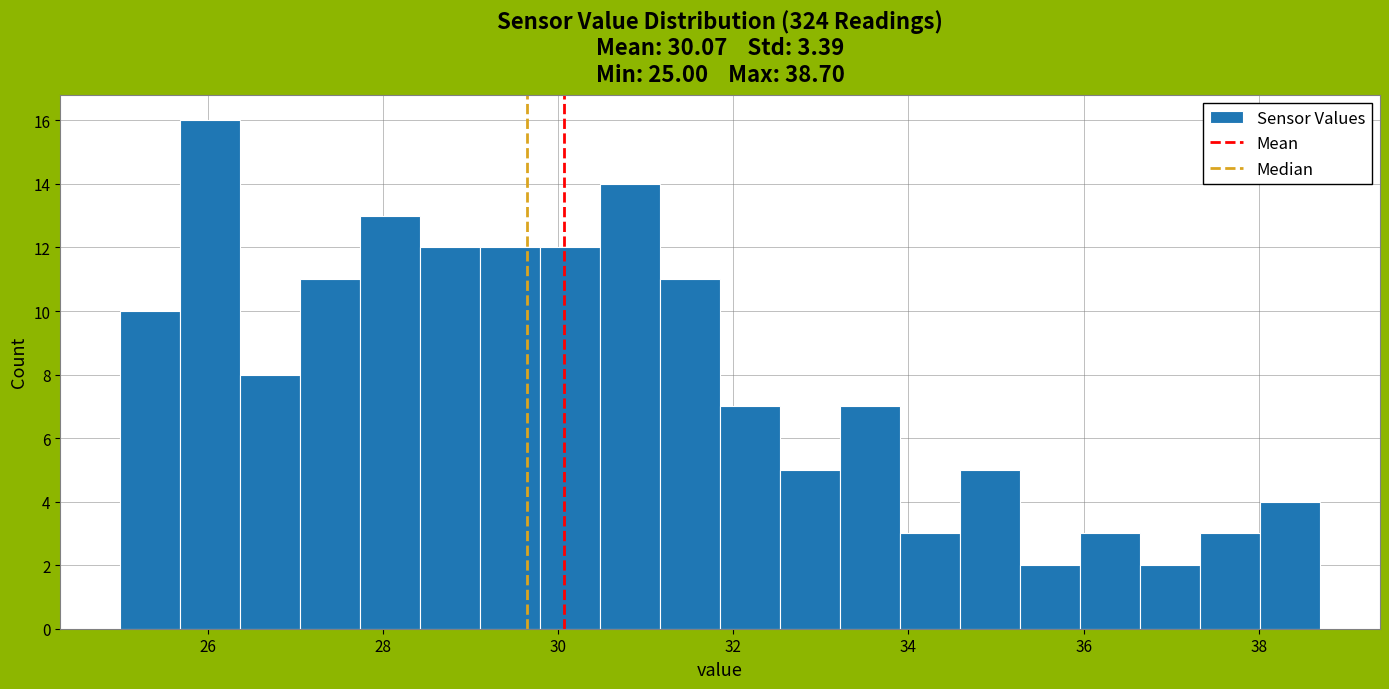

Read against the x-axis, roughly where is the centre of the tallest bar?

26.0